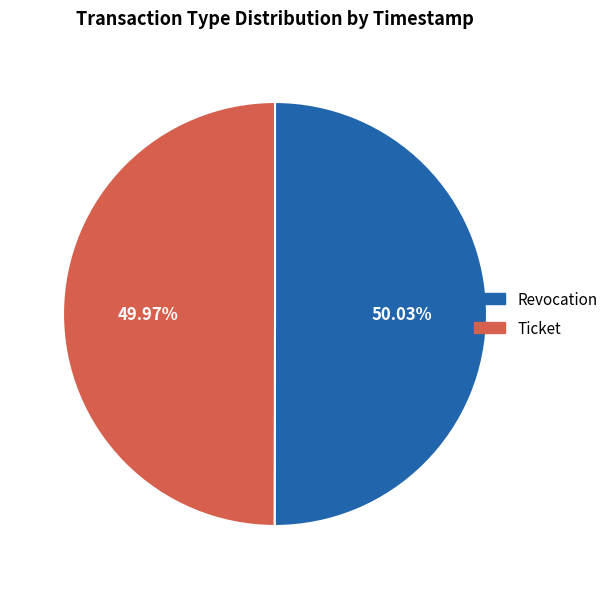

Does any single category account for the majority?

Yes